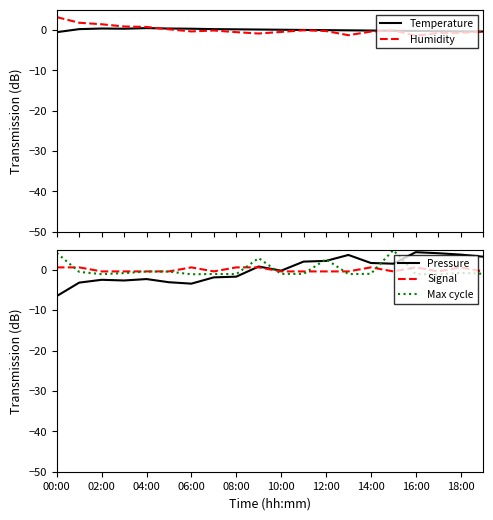

Count the number of data series in this chart.

5